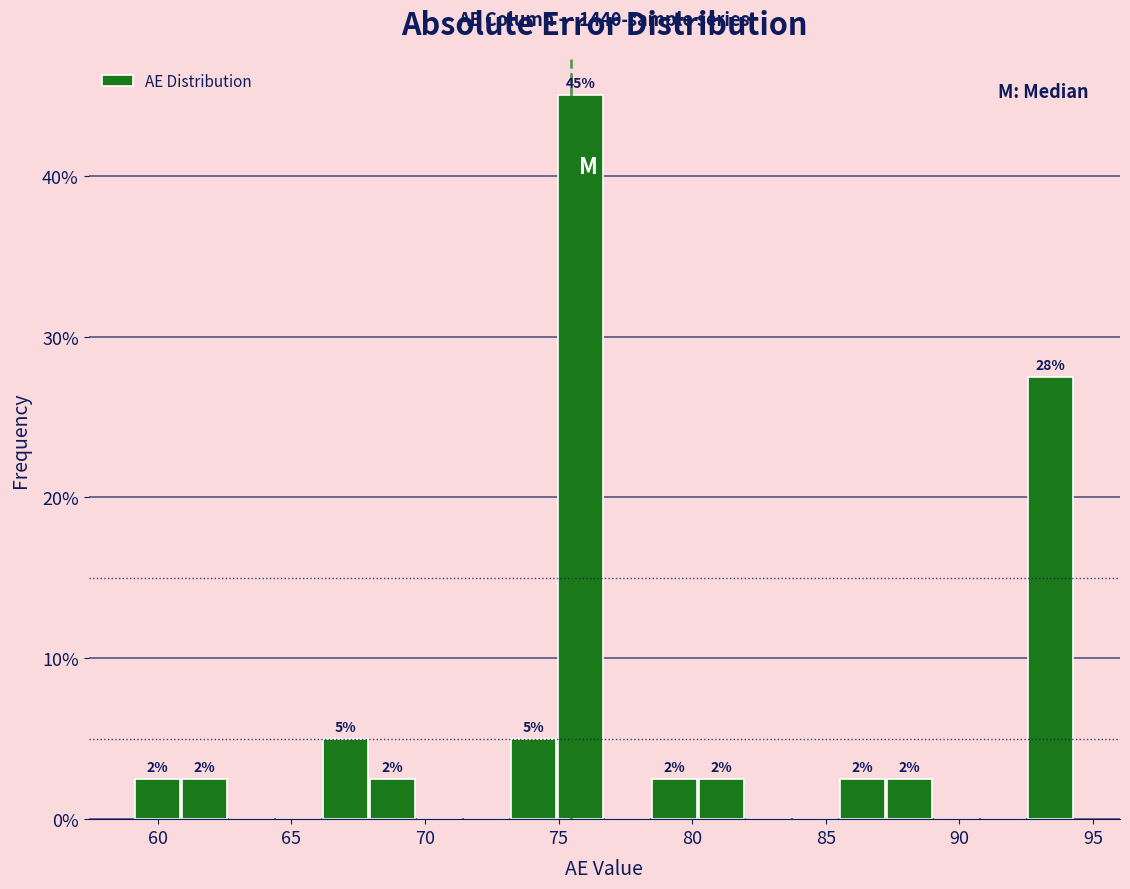

Read against the x-axis, roughly where is the centre of the tallest bar?

76.0